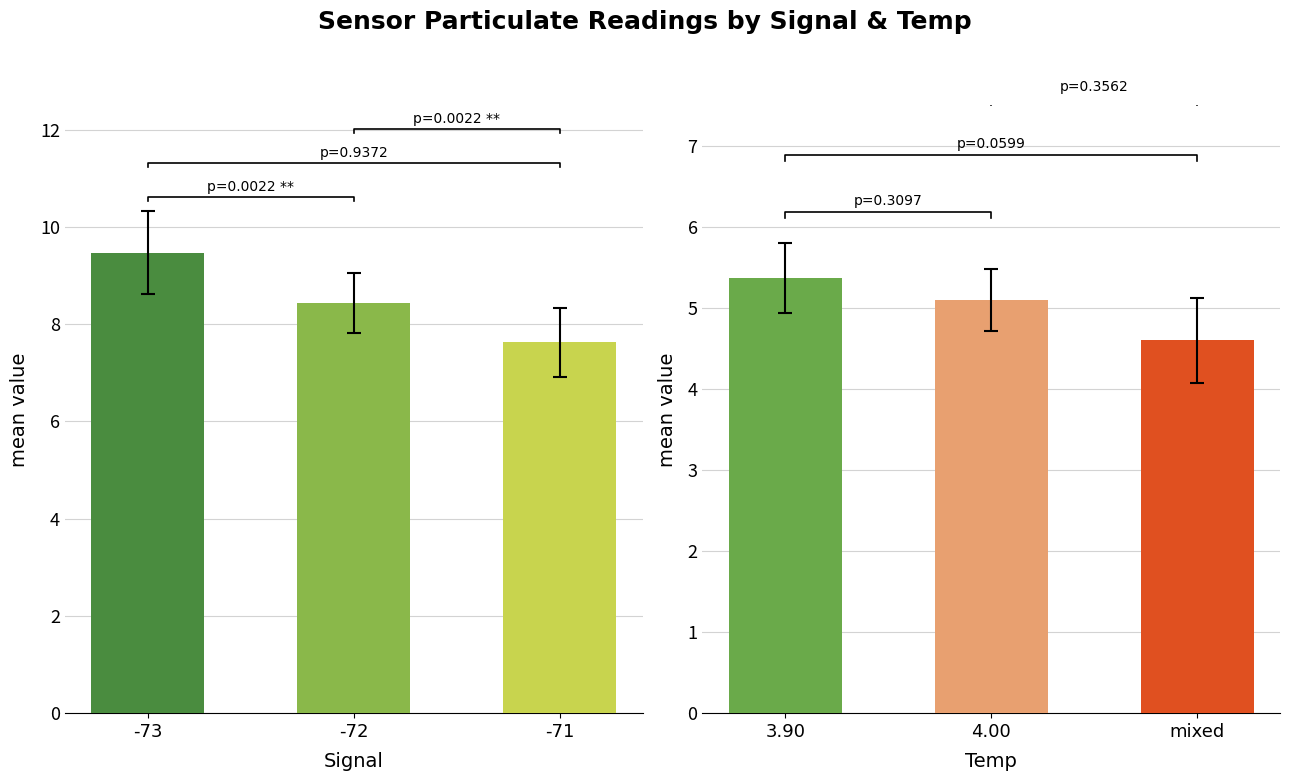

At which category is the sum across all series the highest?

-73